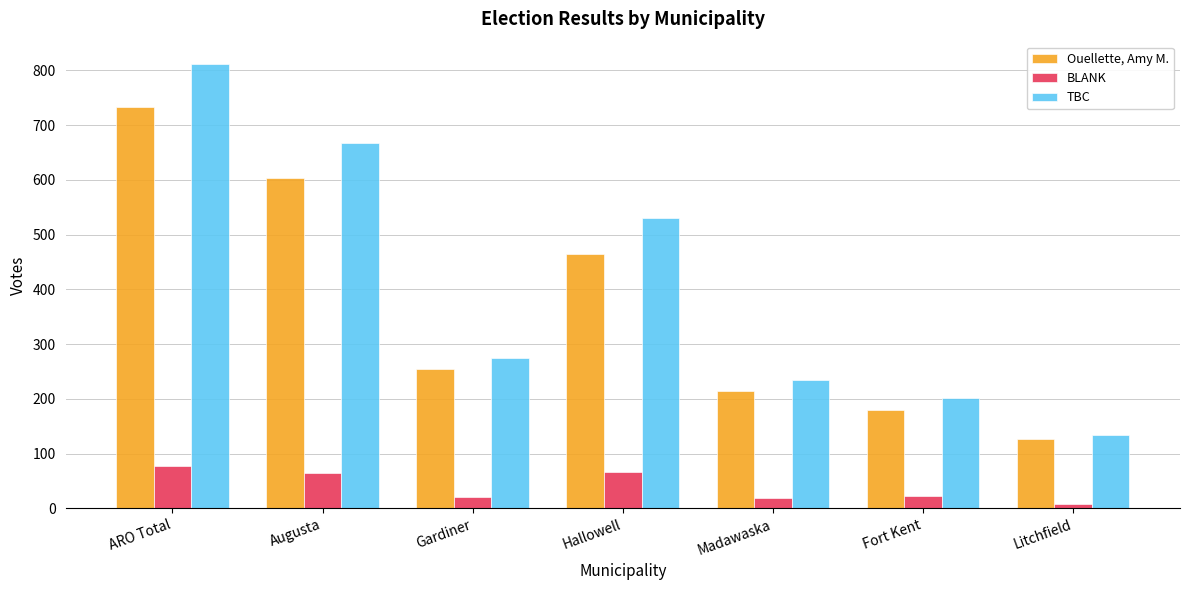

Where does the TBC series first go above 274?

ARO Total